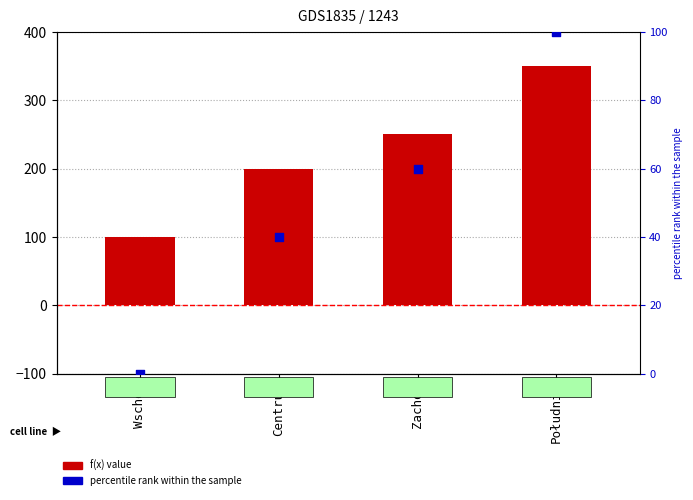

At which category is the sum across all series the highest?

Południe